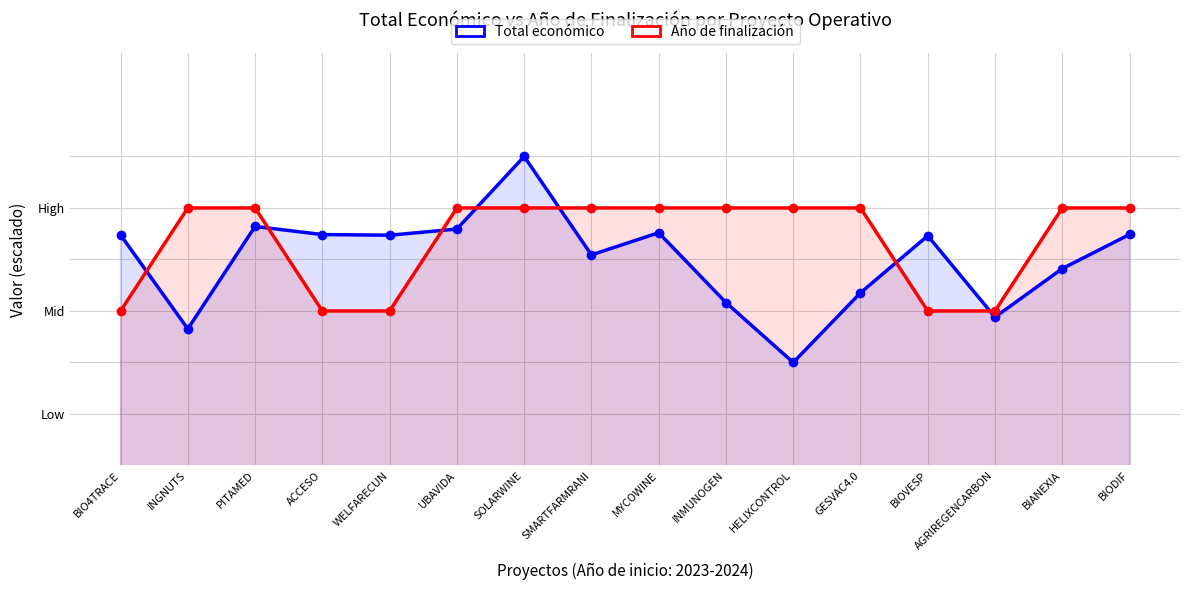

Reading right to left, transcribe all the data shown in this chart.

Total económico: BIODIF=2026.7	BIANEXIA=2026.4	AGRIREGENCARBON=2025.9	BIOVESP=2026.7	GESVAC4.0=2026.2	HELIXCONTROL=2025.5	INMUNOGEN=2026.1	MYCOWINE=2026.8	SMARTFARMRANI=2026.5	SOLARWINE=2027.5	UBAVIDA=2026.8	WELFARECUN=2026.7	ACCESO=2026.7	PITAMED=2026.8	INGNUTS=2025.8	BIO4TRACE=2026.7
Año de finalización: BIODIF=2027.0	BIANEXIA=2027.0	AGRIREGENCARBON=2026.0	BIOVESP=2026.0	GESVAC4.0=2027.0	HELIXCONTROL=2027.0	INMUNOGEN=2027.0	MYCOWINE=2027.0	SMARTFARMRANI=2027.0	SOLARWINE=2027.0	UBAVIDA=2027.0	WELFARECUN=2026.0	ACCESO=2026.0	PITAMED=2027.0	INGNUTS=2027.0	BIO4TRACE=2026.0